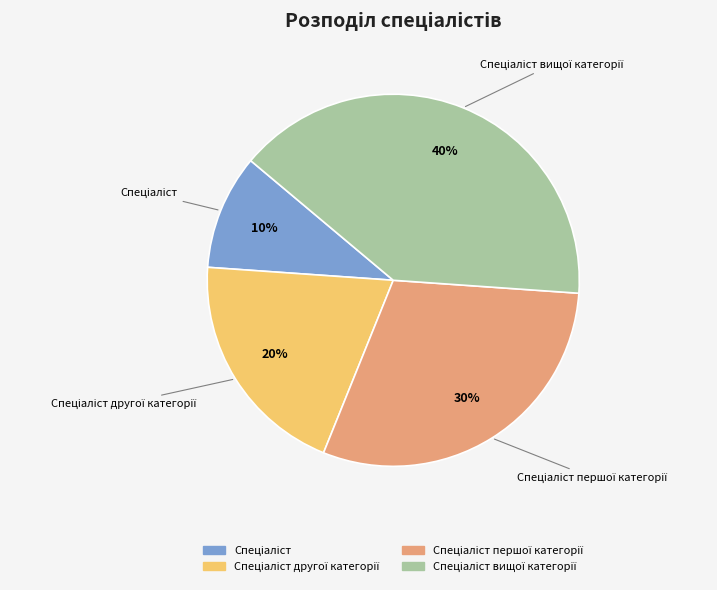

To the nearest percent, what is the average slice percentage?

25%